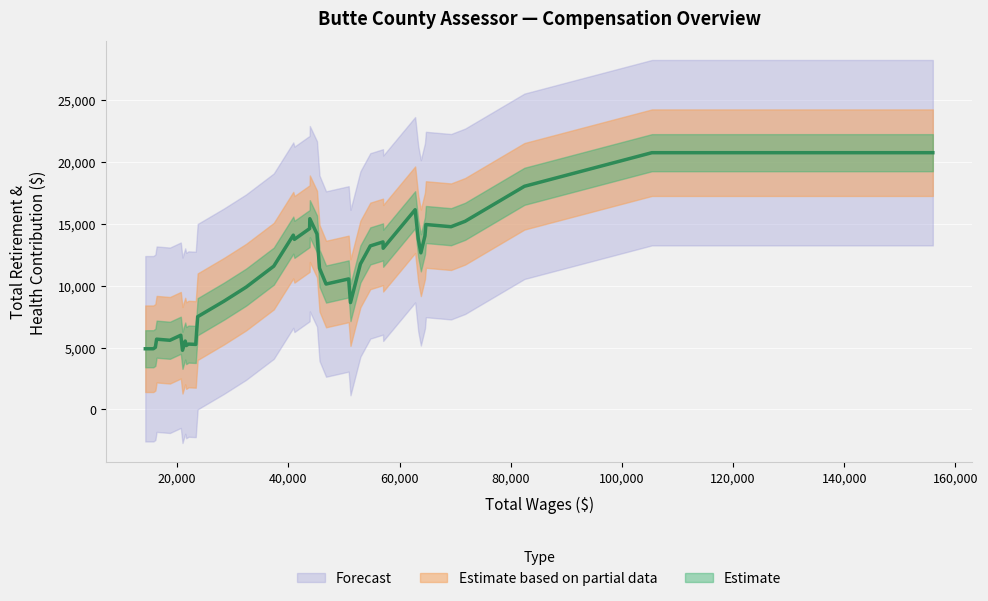

How many lines are shown in the chart?

1